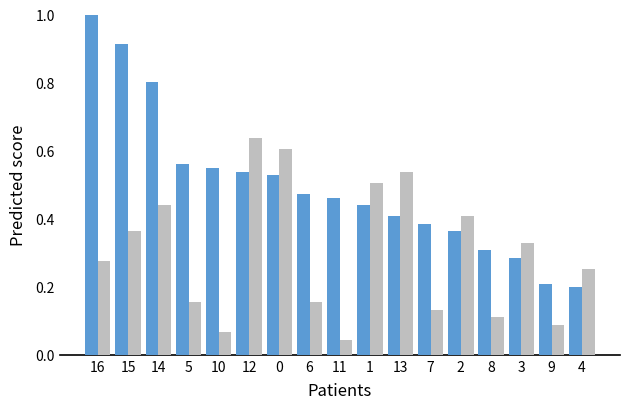

Which label corresponds to the smallest value in the chart?

11